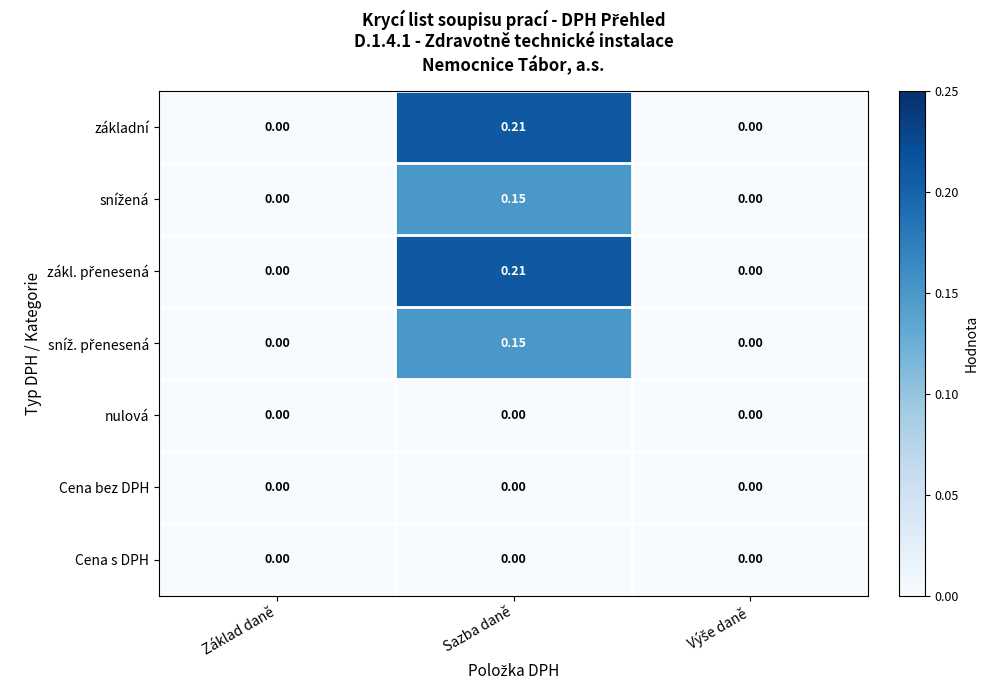

Rank the series at Sazba daně from lowest to highest value.

nulová, Cena bez DPH, Cena s DPH, snížená, sníž. přenesená, základní, zákl. přenesená